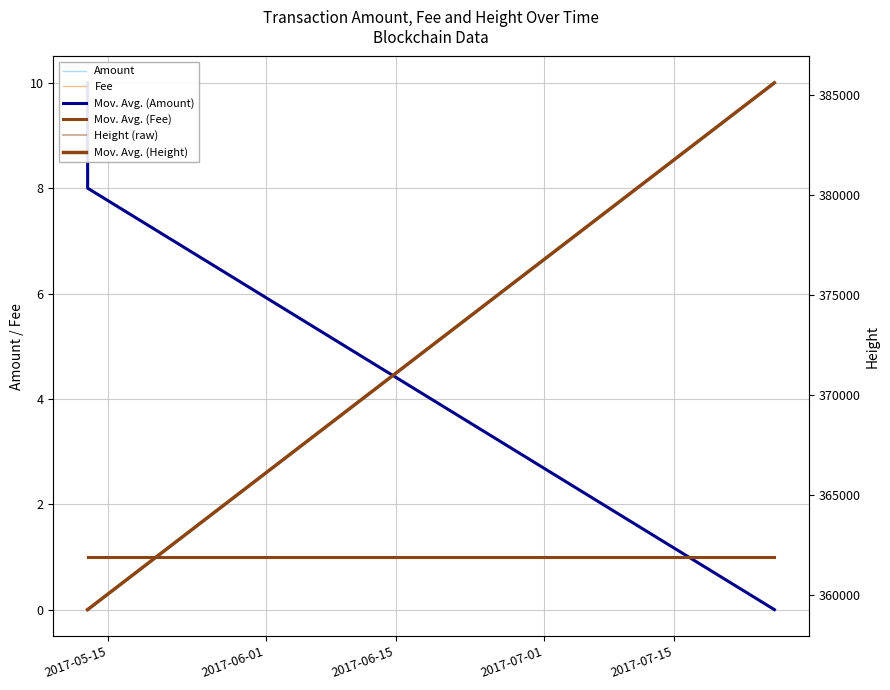

What is the label of the 3rd point from the right?

2017-05-15